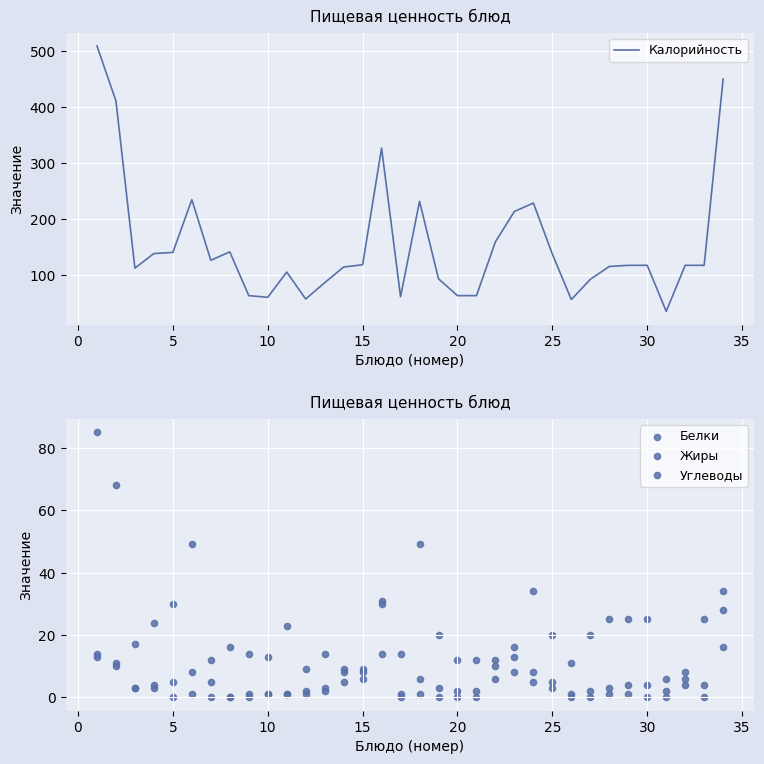

Which series has the largest total across all categories?

Калорийность